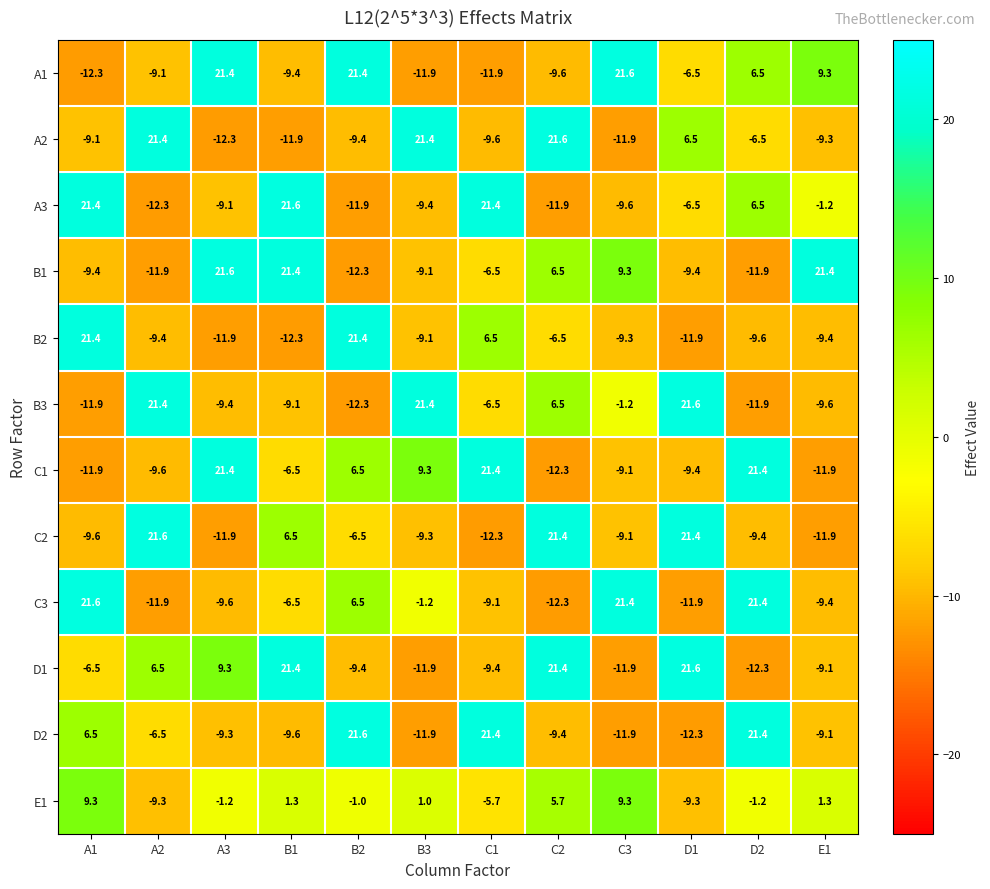

How many data points in A3 are above -6?

5